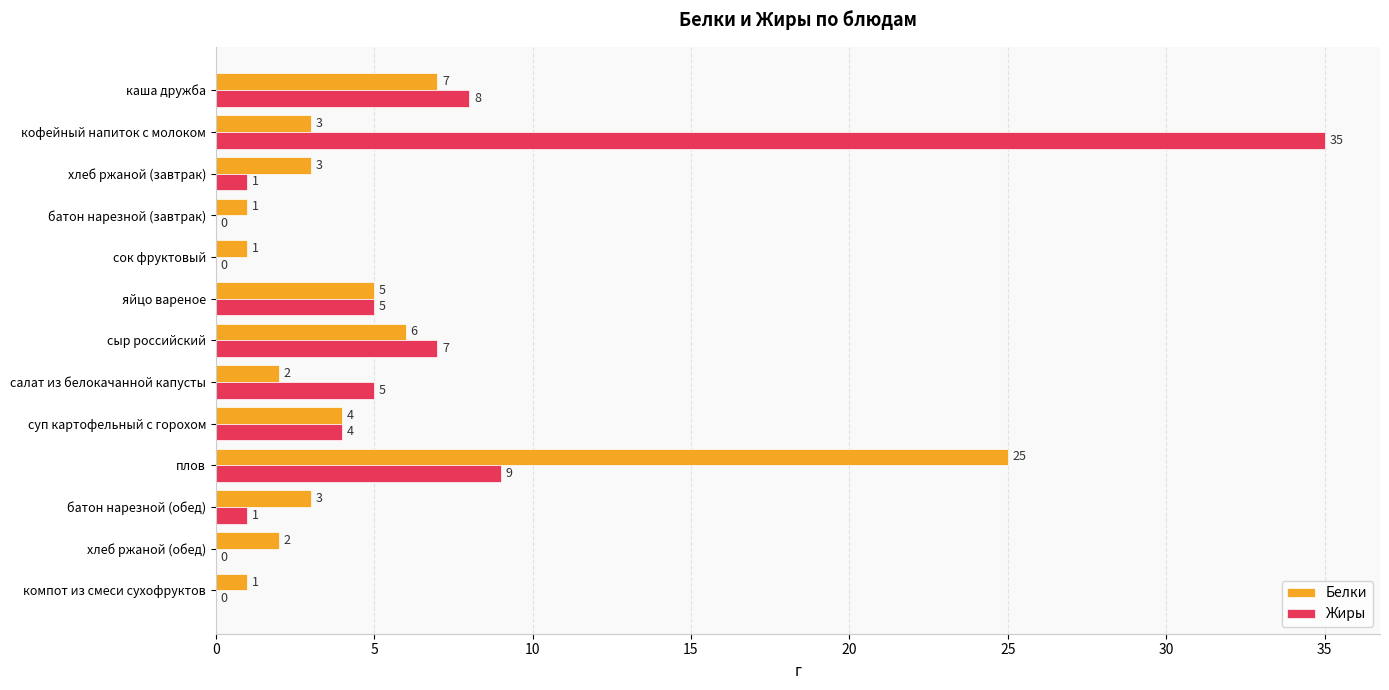

Which series has the largest total across all categories?

Жиры